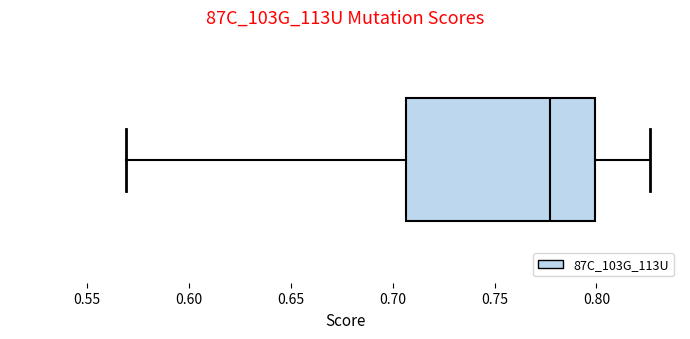

Read this box plot against the x-axis: the position of the median line, the range covered by the box, and the ends of both whiskers. The values are not printed on the chart, so give them approximately, as read against the axis.

median 0.775, box 0.705 to 0.800, whiskers 0.570 to 0.825